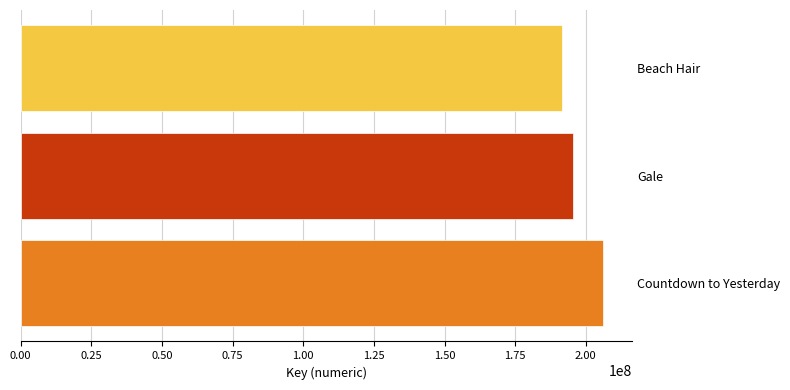

Are the bars horizontal?

Yes